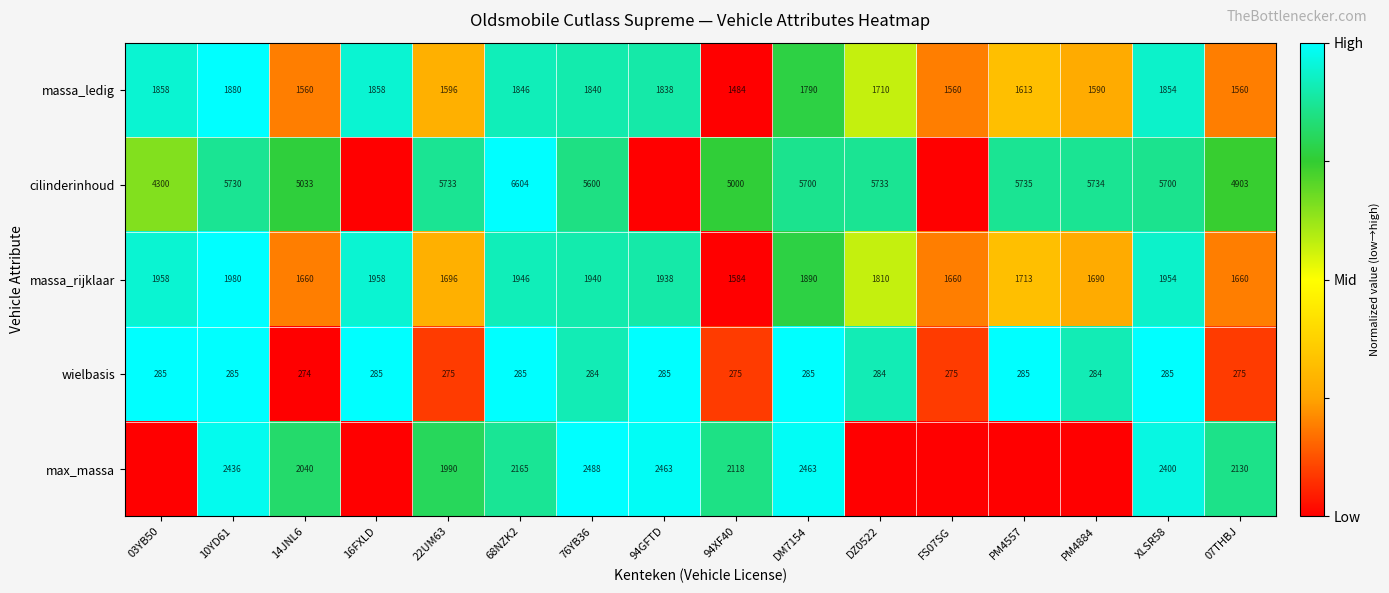

What is the highest value of the massa_ledig series?

1880